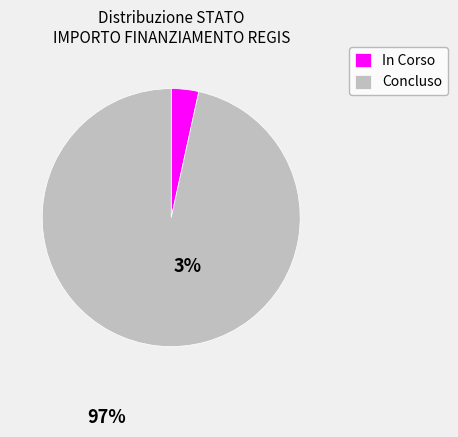

Is there any slice that represents more than half of the pie?

Yes